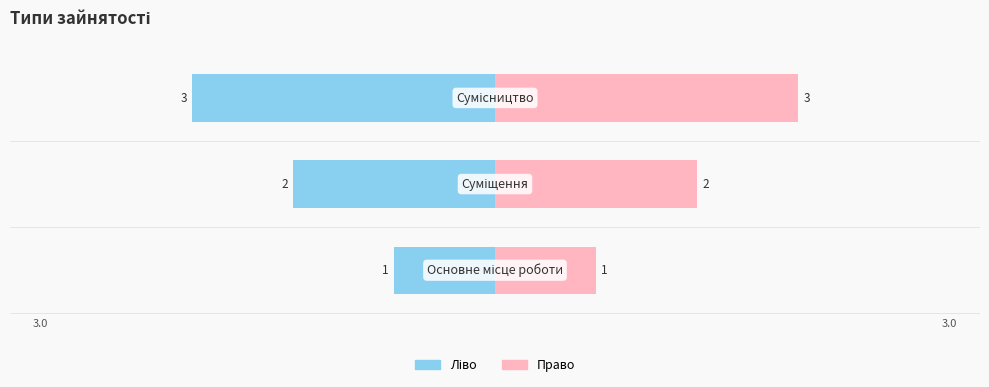

At how many categories does at least one series exceed -1?

3